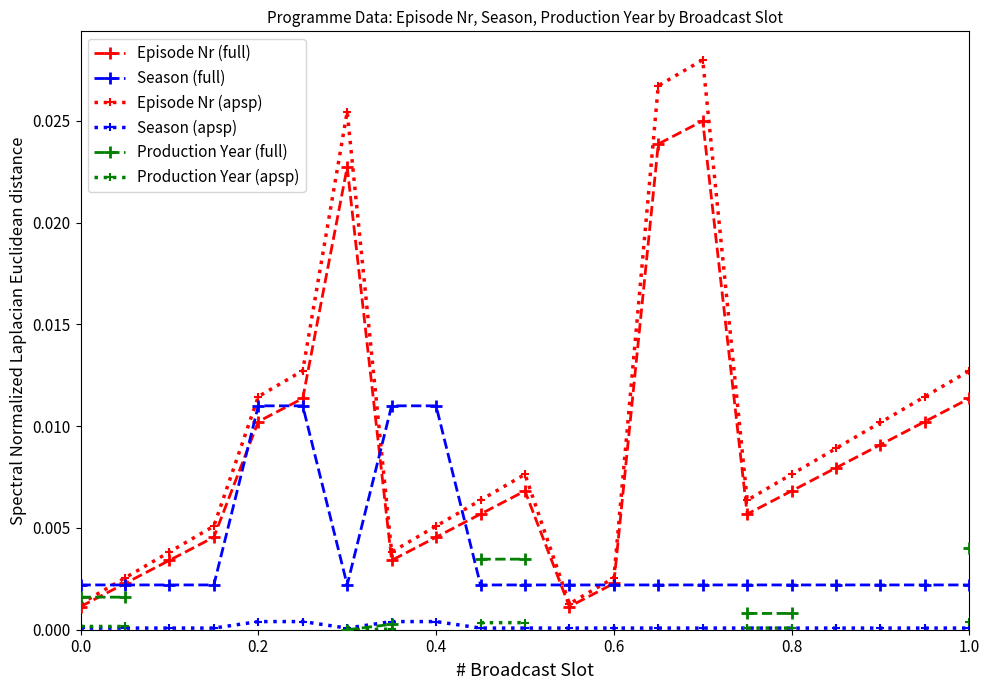

Does the chart display data point markers on the line(s)?

Yes